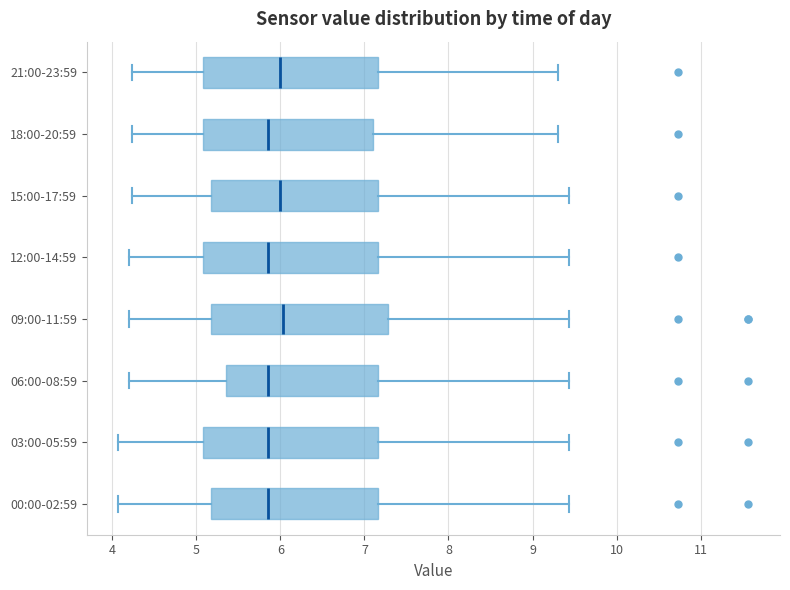

Where is the right edge of the box for 12:00-14:59 on the x-axis? The values are not printed on the chart, so give them approximately, as read against the axis.

7.2